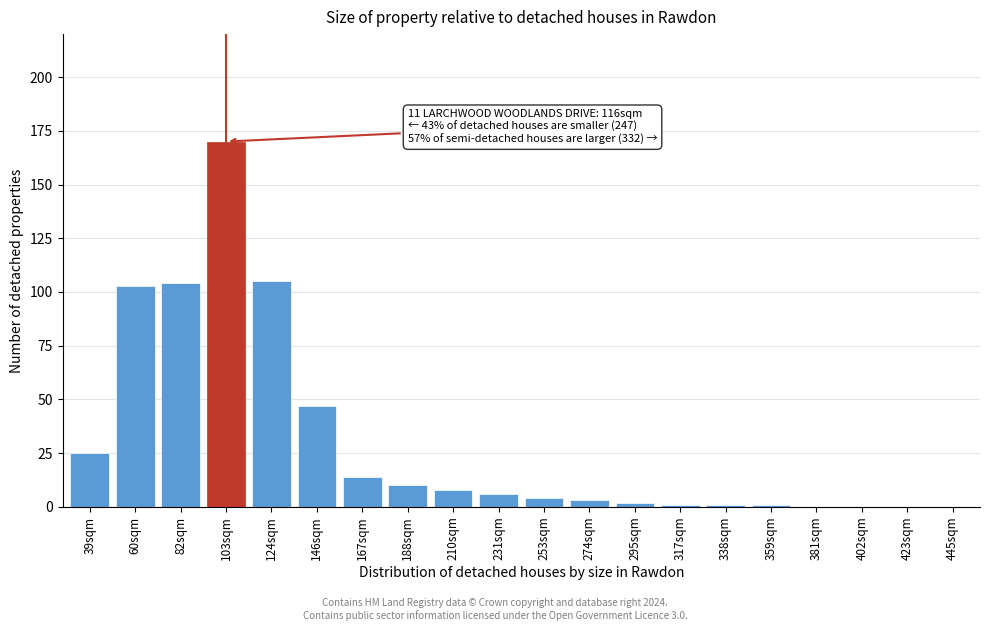

Reading left to right, what are all the values shown in this chart?

39sqm=25	60sqm=103	82sqm=104	103sqm=170	124sqm=105	146sqm=47	167sqm=14	188sqm=10	210sqm=8	231sqm=6	253sqm=4	274sqm=3	295sqm=2	317sqm=1	338sqm=1	359sqm=1	381sqm=0	402sqm=0	423sqm=0	445sqm=0